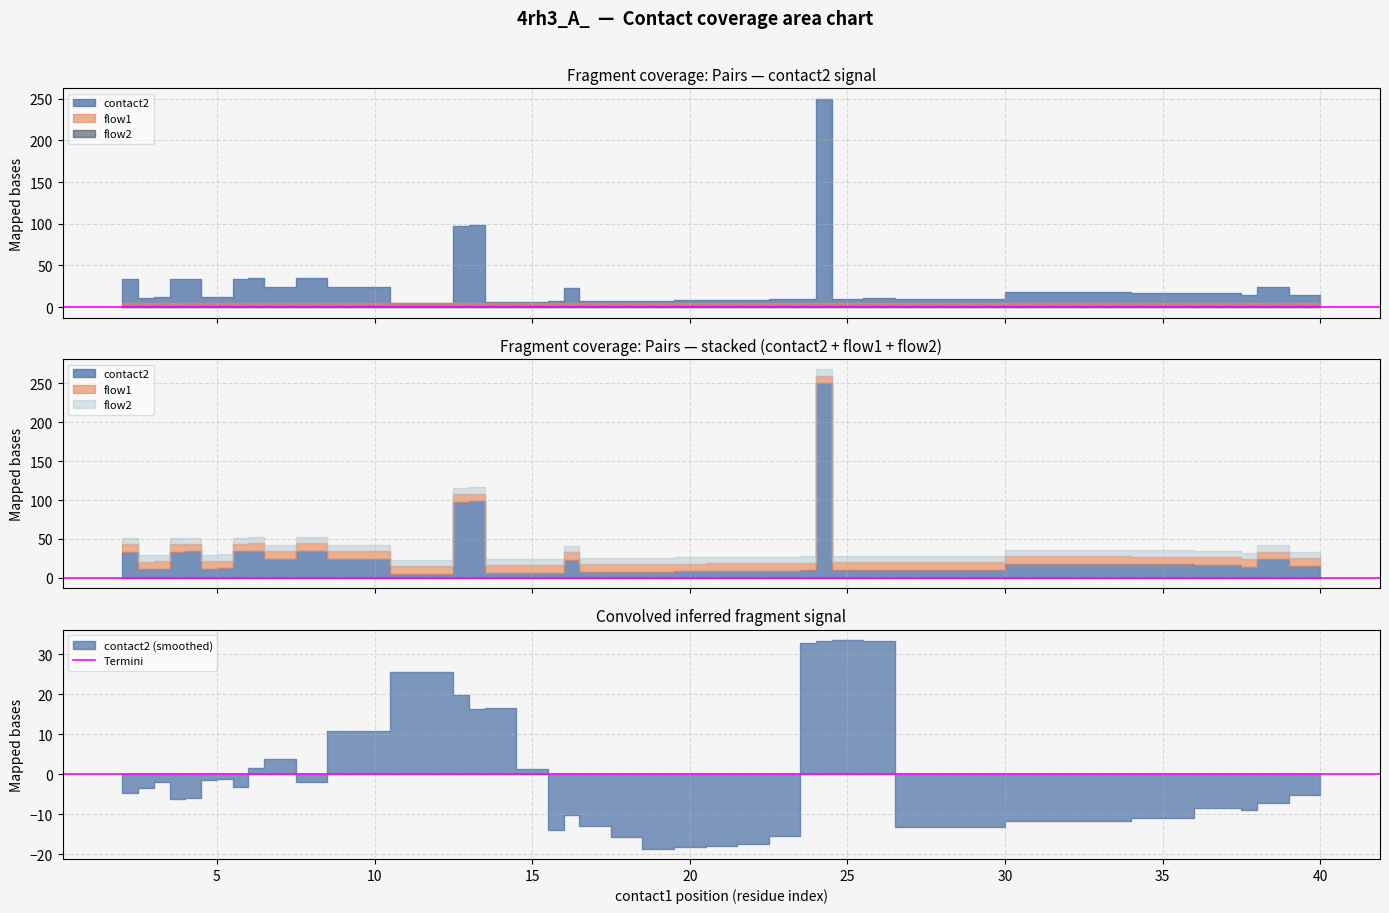

Which series changed the most between 14 and 35?

contact2